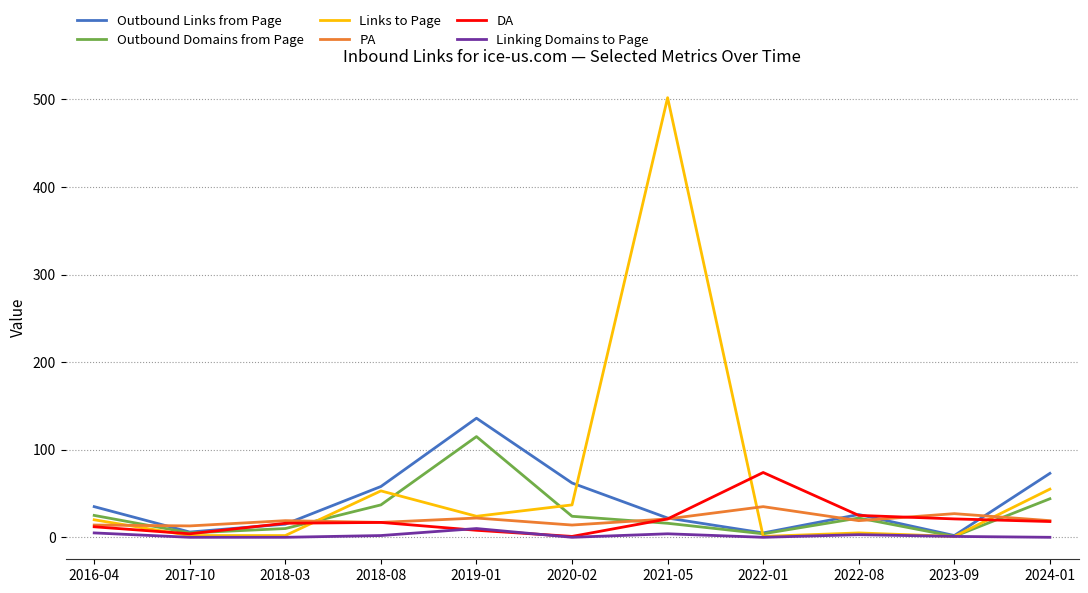

Which series has the largest total across all categories?

Links to Page